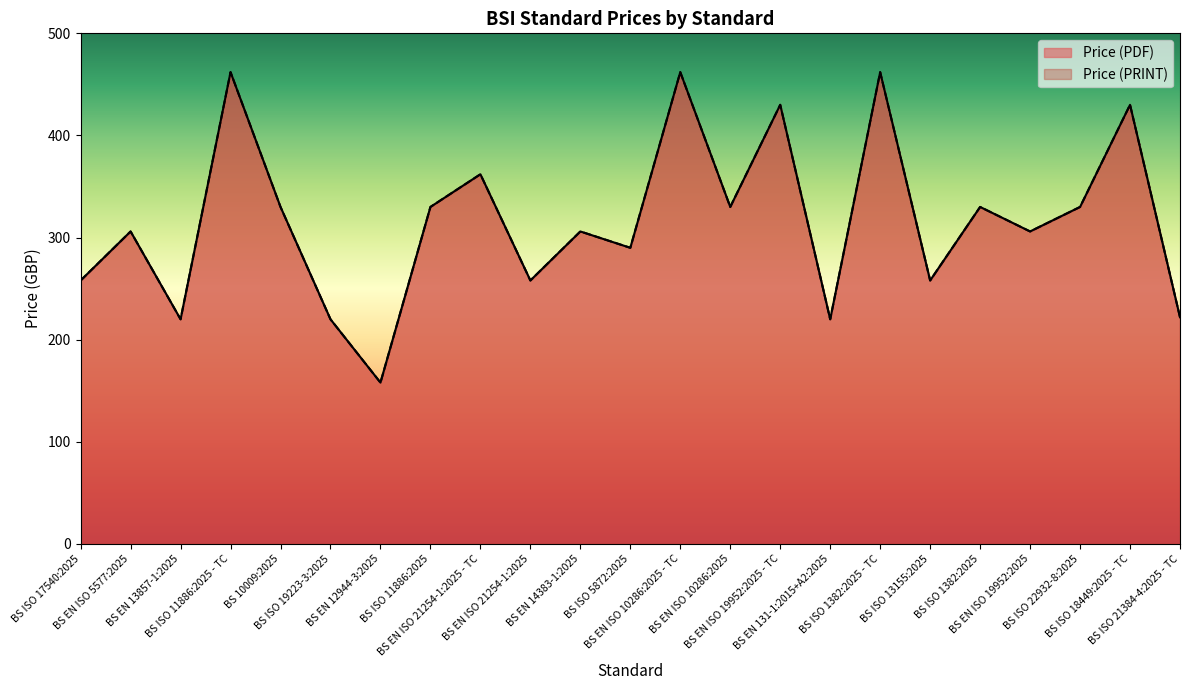

What is the sum of the Price (PRINT) values at BS ISO 17540:2025 and BS ISO 22932-8:2025?

588